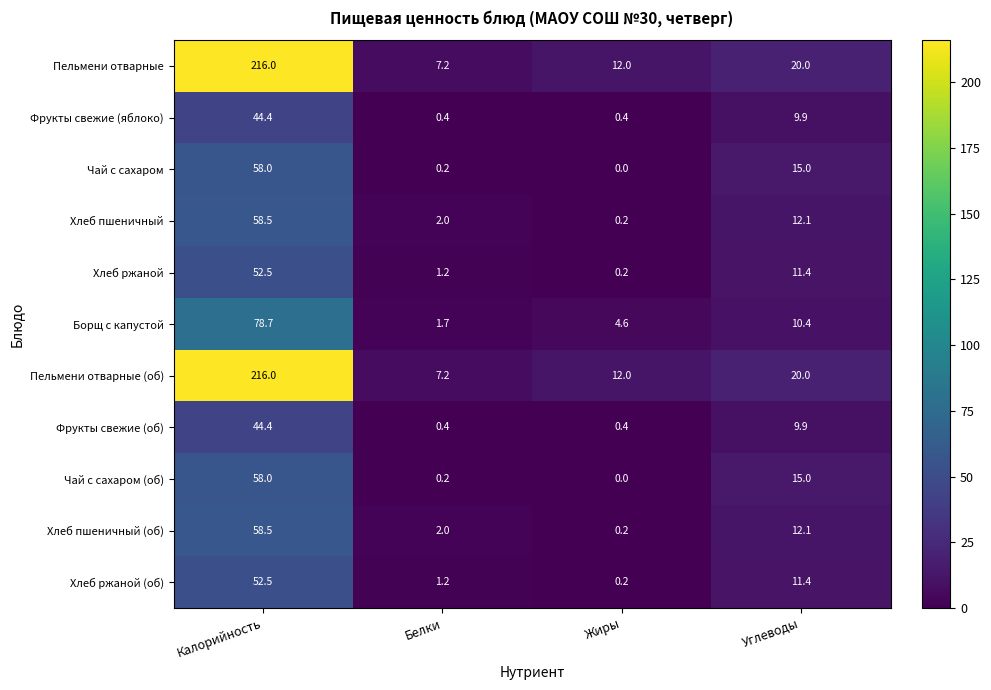

What is the greatest value displayed?

216.0